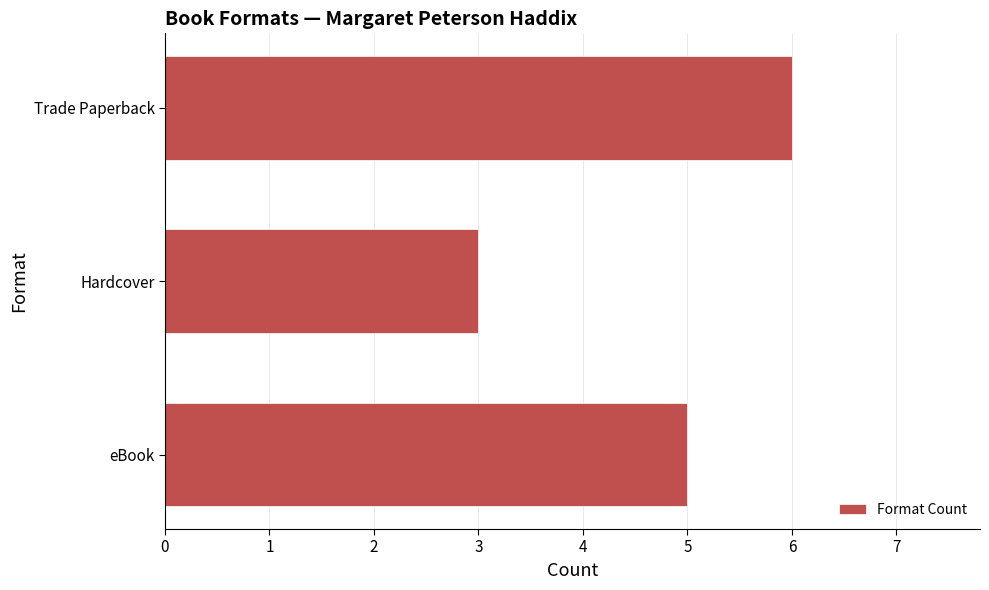

At which category does the chart reach its minimum across all series?

Hardcover